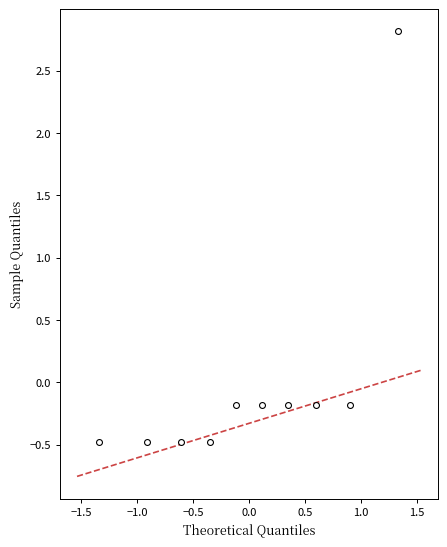

What is the range of Y values (max minus min)?

3.3